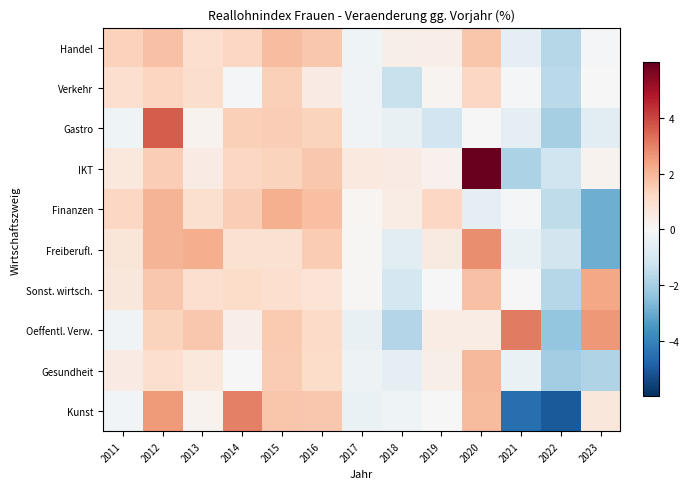

Reading left to right, transcribe all the data shown in this chart.

Handel: 2011=1.4	2012=1.8	2013=1.0	2014=1.2	2015=1.9	2016=1.6	2017=-0.2	2018=0.3	2019=0.4	2020=1.7	2021=-0.6	2022=-1.7	2023=-0.1
Verkehr: 2011=1.0	2012=1.3	2013=1.1	2014=-0.1	2015=1.4	2016=0.5	2017=-0.2	2018=-1.3	2019=0.1	2020=1.2	2021=-0.1	2022=-1.6	2023=0.0
Gastro: 2011=-0.2	2012=3.6	2013=0.2	2014=1.4	2015=1.5	2016=1.3	2017=-0.2	2018=-0.4	2019=-1.2	2020=0.0	2021=-0.6	2022=-2.0	2023=-0.7
IKT: 2011=0.6	2012=1.5	2013=0.5	2014=1.2	2015=1.3	2016=1.6	2017=0.6	2018=0.5	2019=0.2	2020=6.0	2021=-1.9	2022=-1.2	2023=0.2
Finanzen: 2011=1.2	2012=2.0	2013=0.9	2014=1.5	2015=2.1	2016=1.8	2017=0.1	2018=0.5	2019=1.2	2020=-0.6	2021=-0.1	2022=-1.5	2023=-2.9
Freiberufl.: 2011=0.7	2012=2.0	2013=2.2	2014=0.9	2015=0.9	2016=1.5	2017=0.1	2018=-0.6	2019=0.6	2020=2.8	2021=-0.4	2022=-1.1	2023=-2.9
Sonst. wirtsch.: 2011=0.7	2012=1.6	2013=1.0	2014=1.1	2015=1.0	2016=0.8	2017=0.1	2018=-1.0	2019=0.0	2020=1.7	2021=0.0	2022=-1.7	2023=2.3
Oeffentl. Verw.: 2011=-0.2	2012=1.3	2013=1.6	2014=0.4	2015=1.5	2016=1.2	2017=-0.4	2018=-1.7	2019=0.4	2020=0.4	2021=3.1	2022=-2.3	2023=2.6
Gesundheit: 2011=0.5	2012=1.0	2013=0.6	2014=-0.0	2015=1.5	2016=1.1	2017=-0.3	2018=-0.6	2019=0.4	2020=1.9	2021=-0.4	2022=-2.1	2023=-1.8
Kunst: 2011=-0.2	2012=2.5	2013=0.2	2014=3.0	2015=1.6	2016=1.6	2017=-0.4	2018=-0.2	2019=0.0	2020=1.9	2021=-4.5	2022=-5.0	2023=0.7